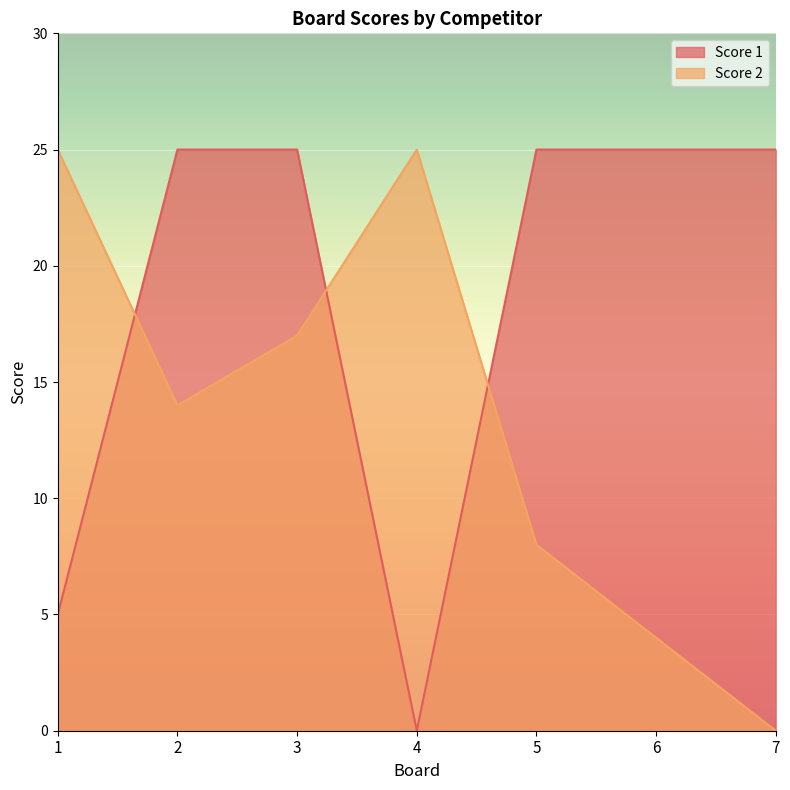

At which category is the sum across all series the highest?

3